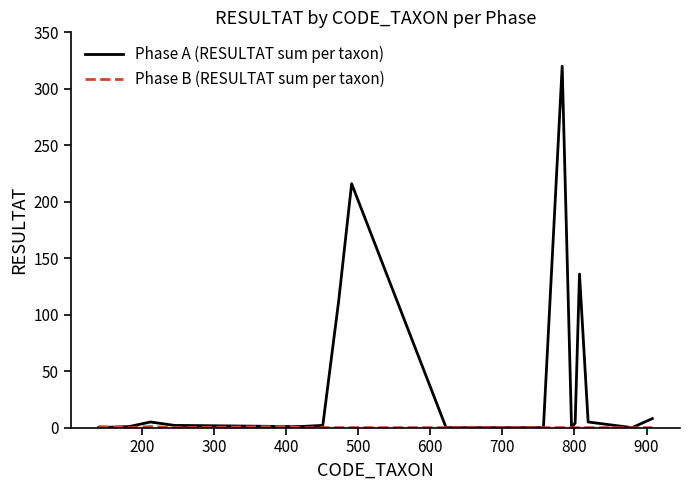

Which series has the widest spread of values?

Phase A (RESULTAT sum per taxon)